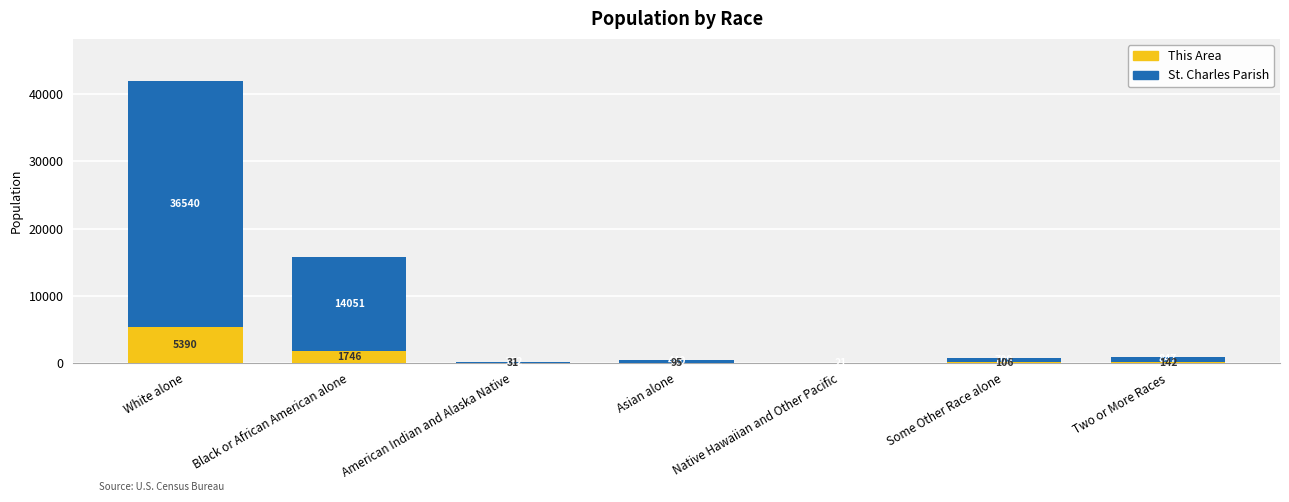

Is it true that This Area equals -2542 at Native Hawaiian and Other Pacific?

False